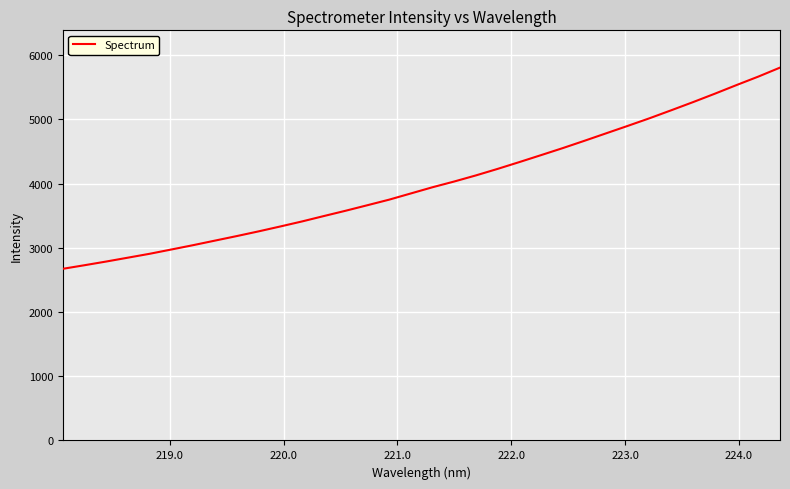

What is the difference between the maximum and minimum values?

3133.7